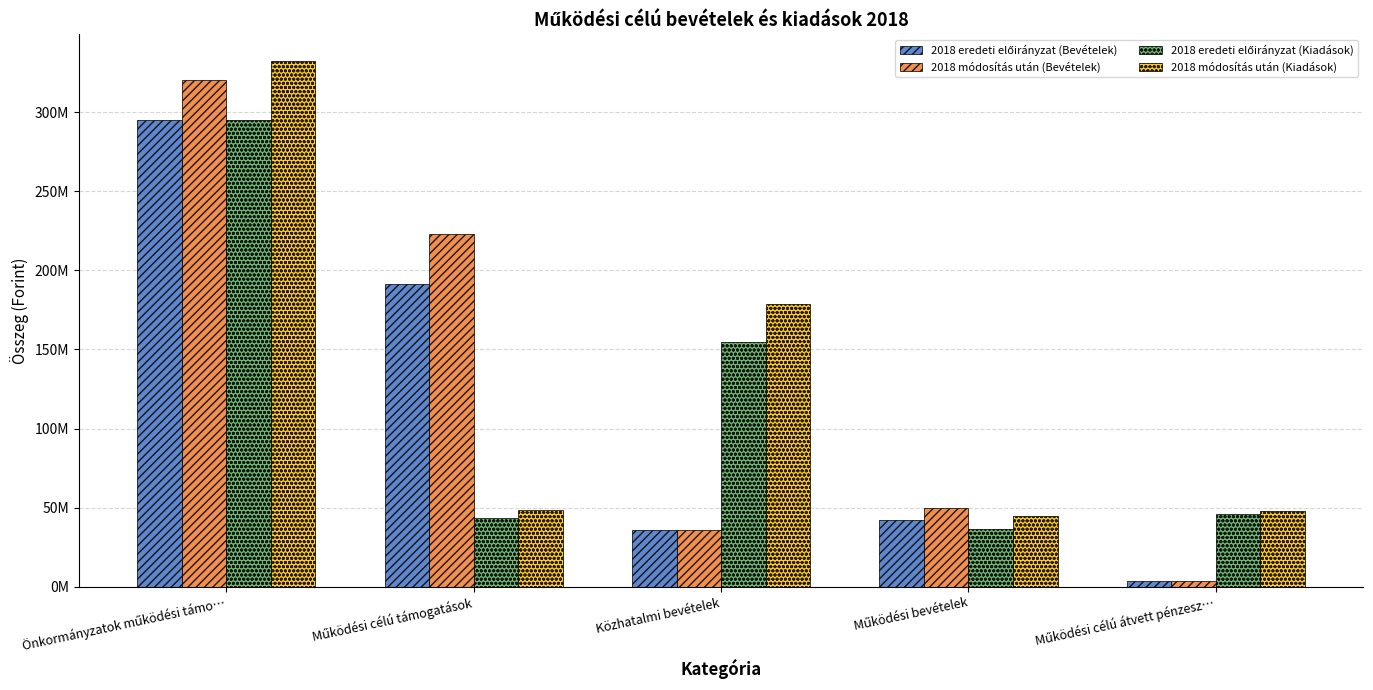

Does the chart contain any negative values?

No